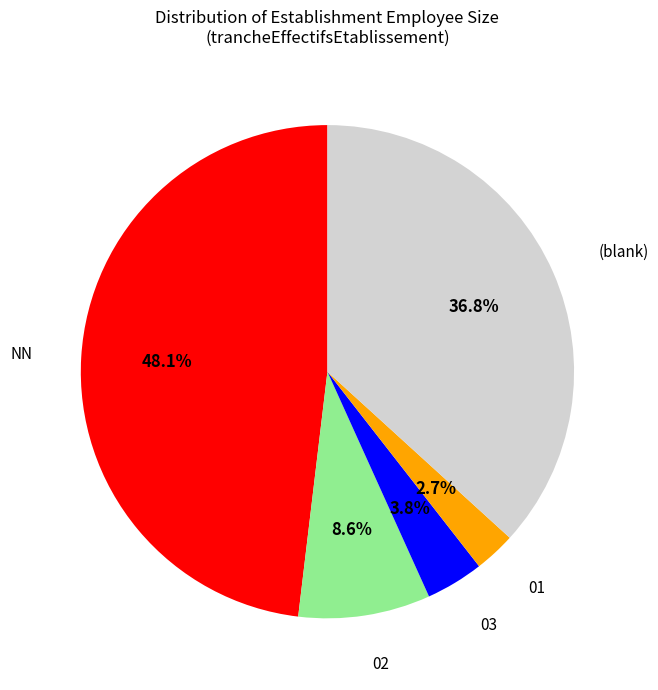

Approximately how many times larger is the value at NN compared to 03?

12.7